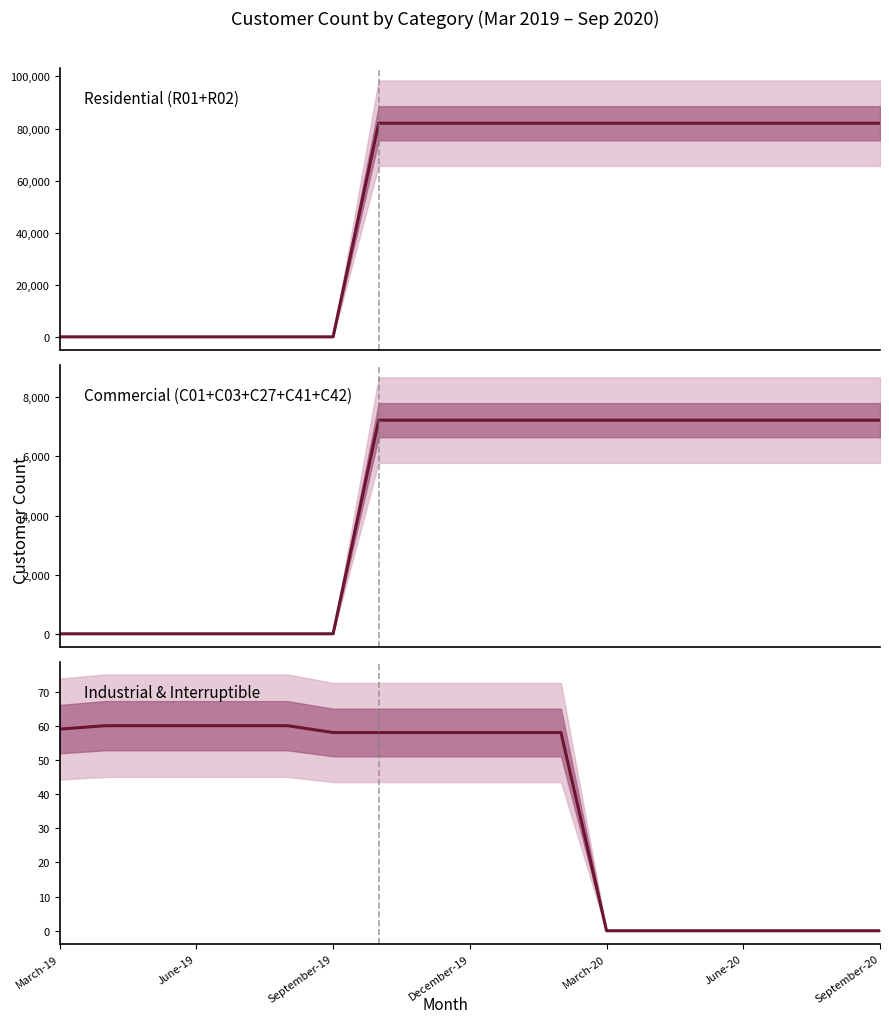

What is the difference between the maximum and minimum values in the Commercial (C01+C03+C27+C41+C42) series?

7224